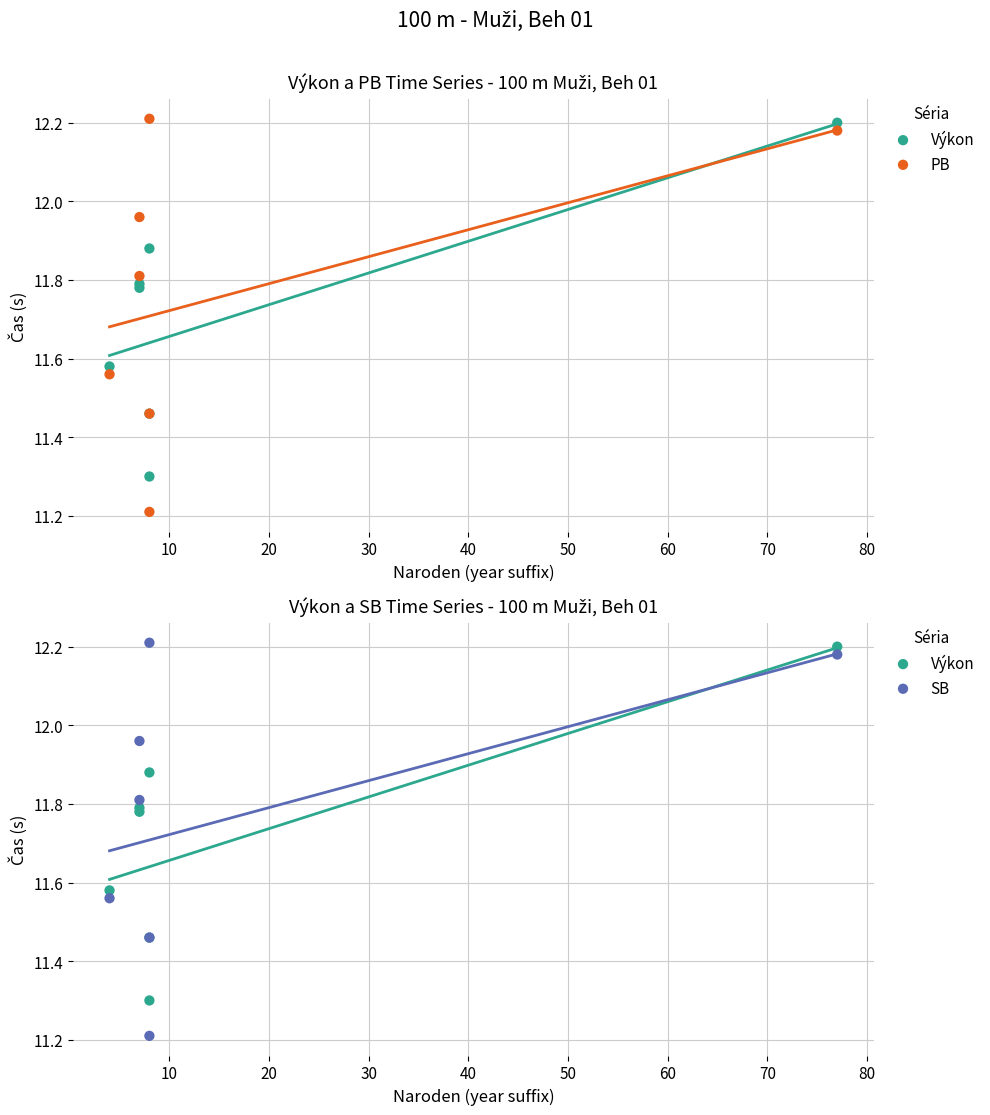

At how many categories does at least one series exceed 11?

7